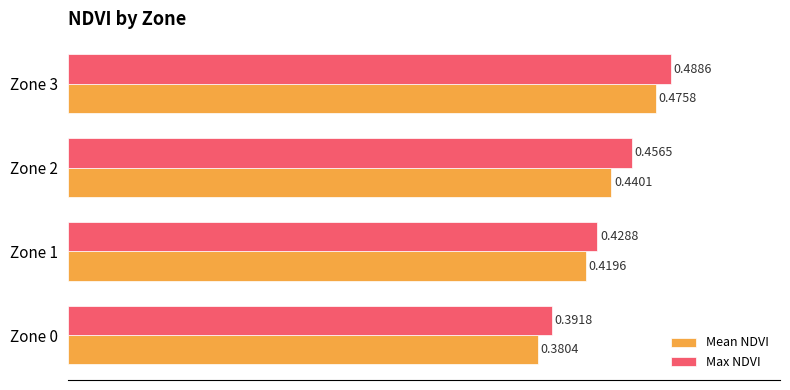

Which series has the widest spread of values?

Max NDVI